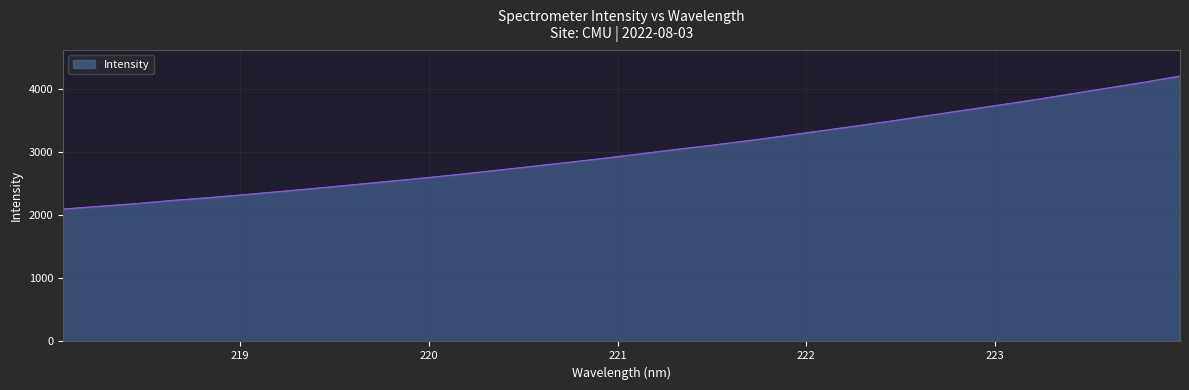

What is the minimum value shown in the chart?

2095.3